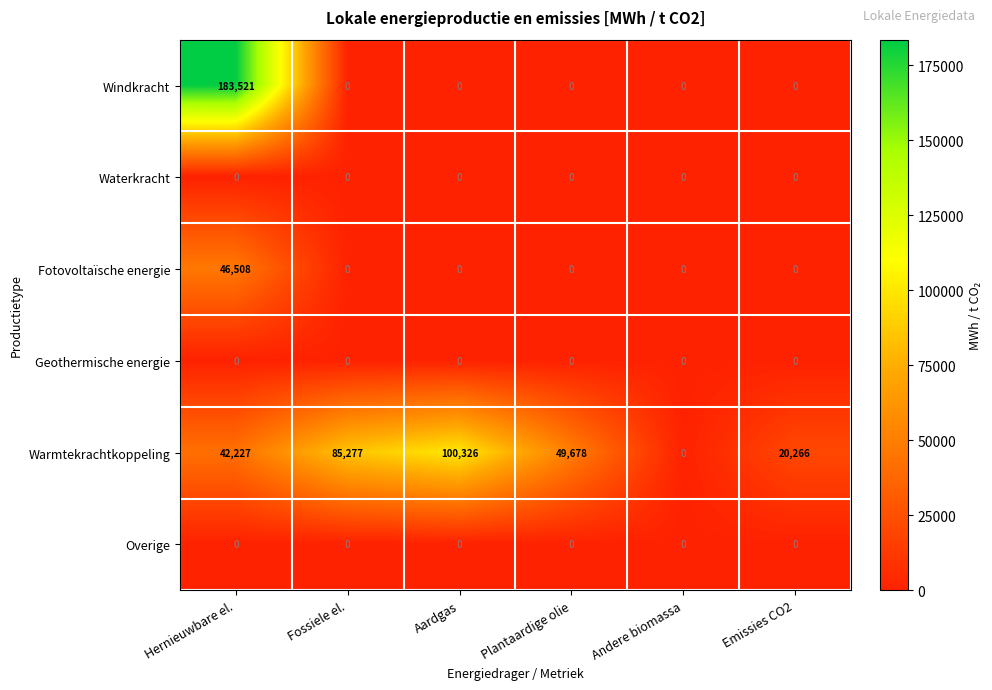

What is the total value across all series at Fossiele el.?

85277